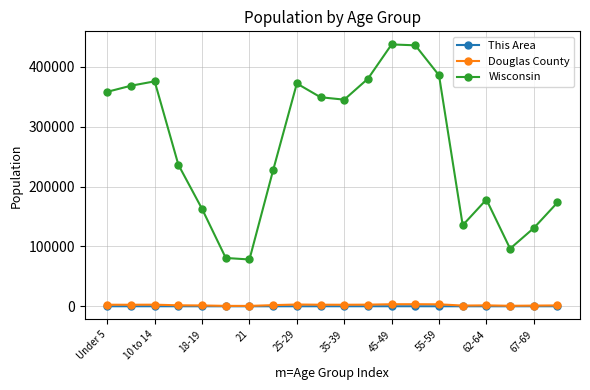

What are all the series names shown in the legend?

This Area, Douglas County, Wisconsin